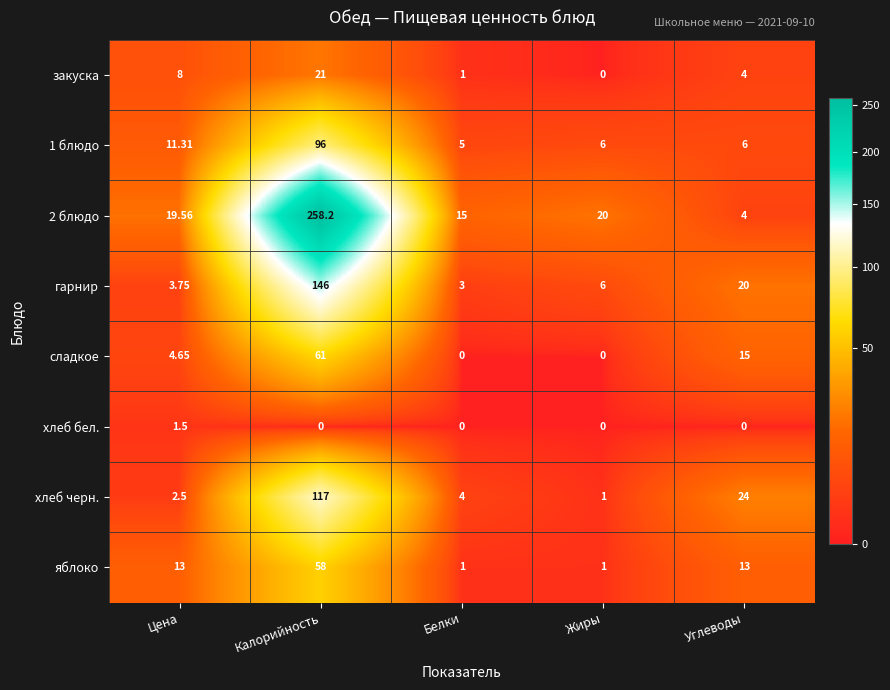

Where is сладкое nearest to the value 30?

Углеводы